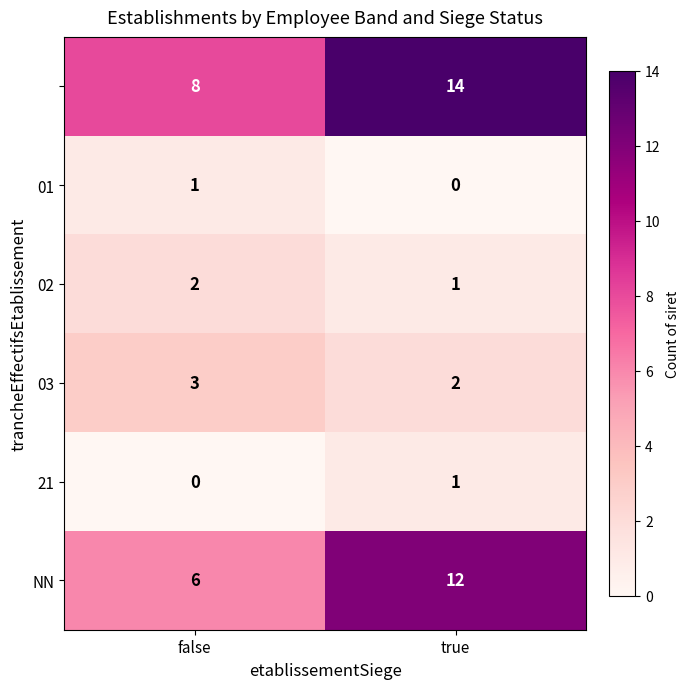

Which category has the highest value across all series?

true